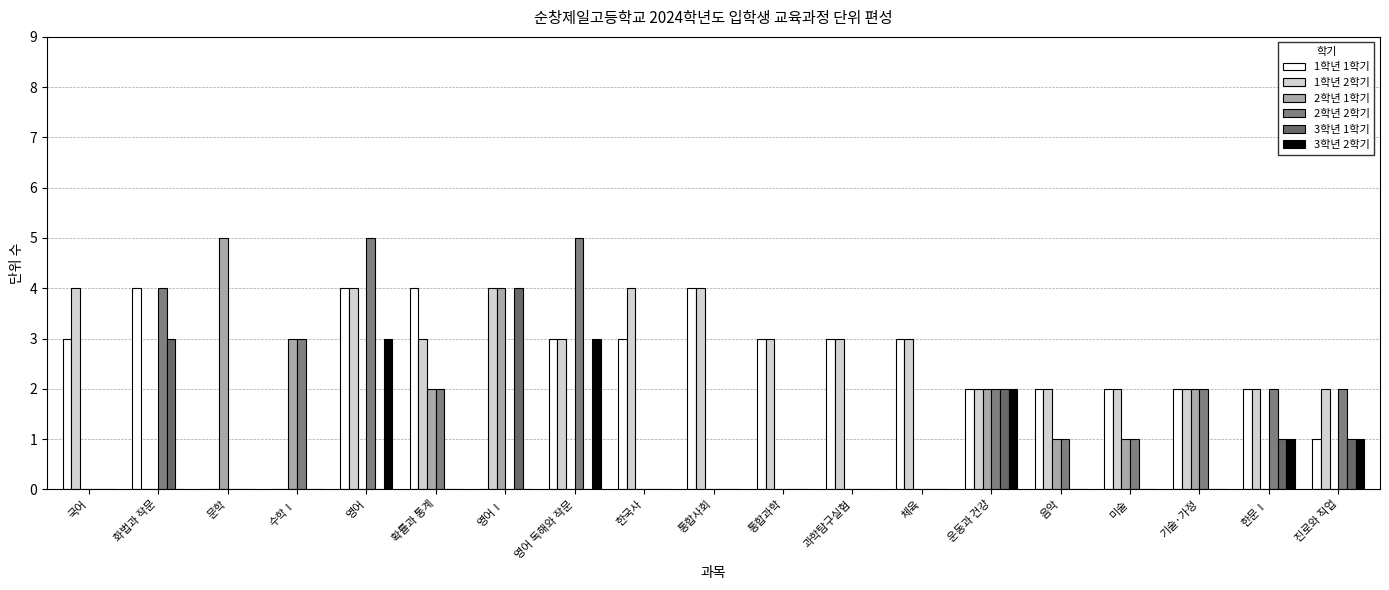

How many groups of bars are there?

19